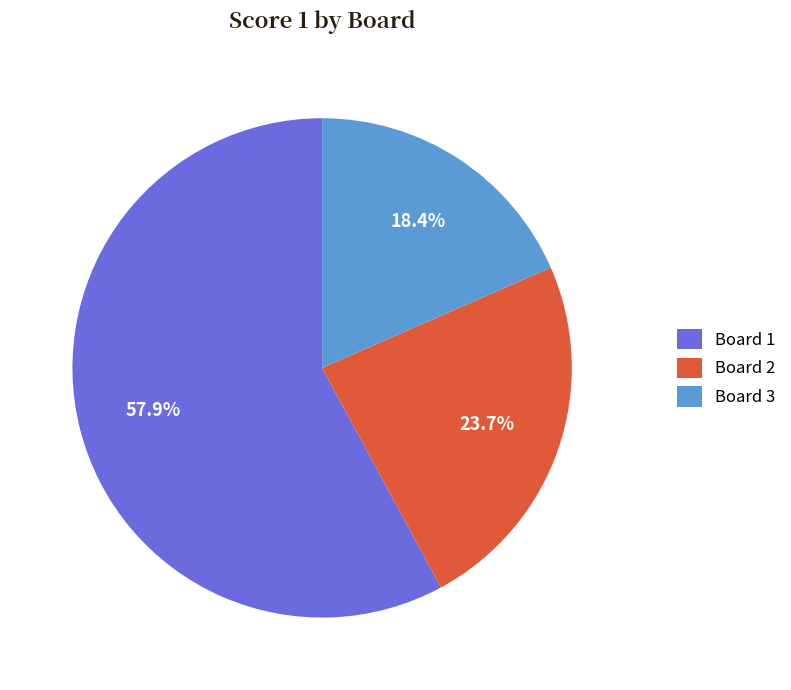

Which has a higher value, Board 2 or Board 1?

Board 1